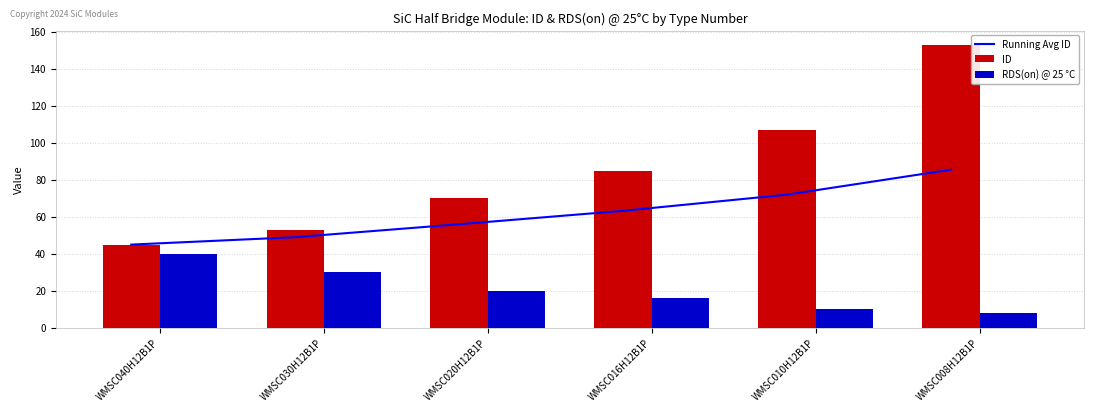

Which series has the widest spread of values?

ID